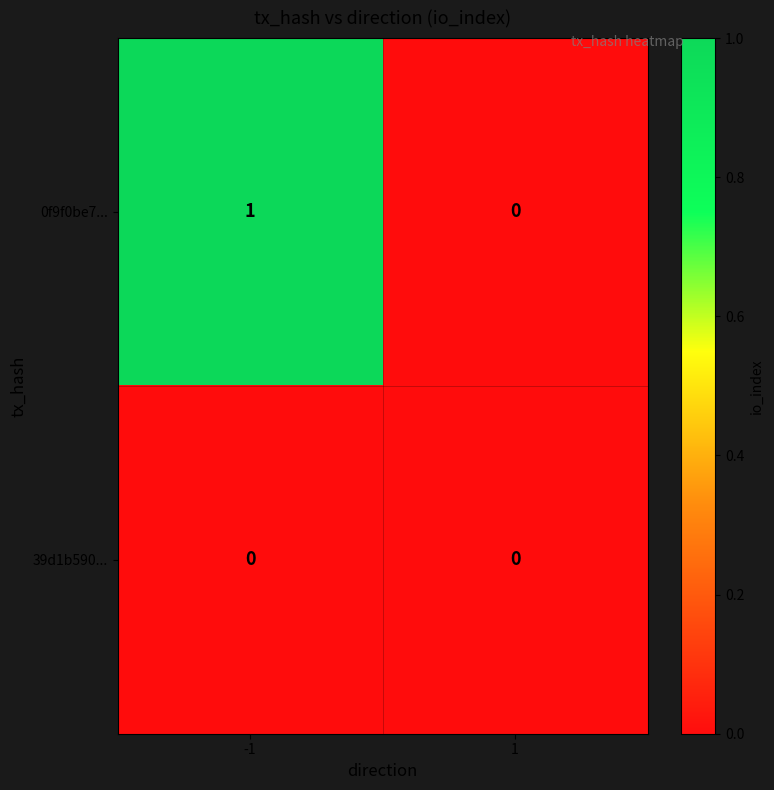

List the series in order of their peak value, lowest first.

39d1b590..., 0f9f0be7...